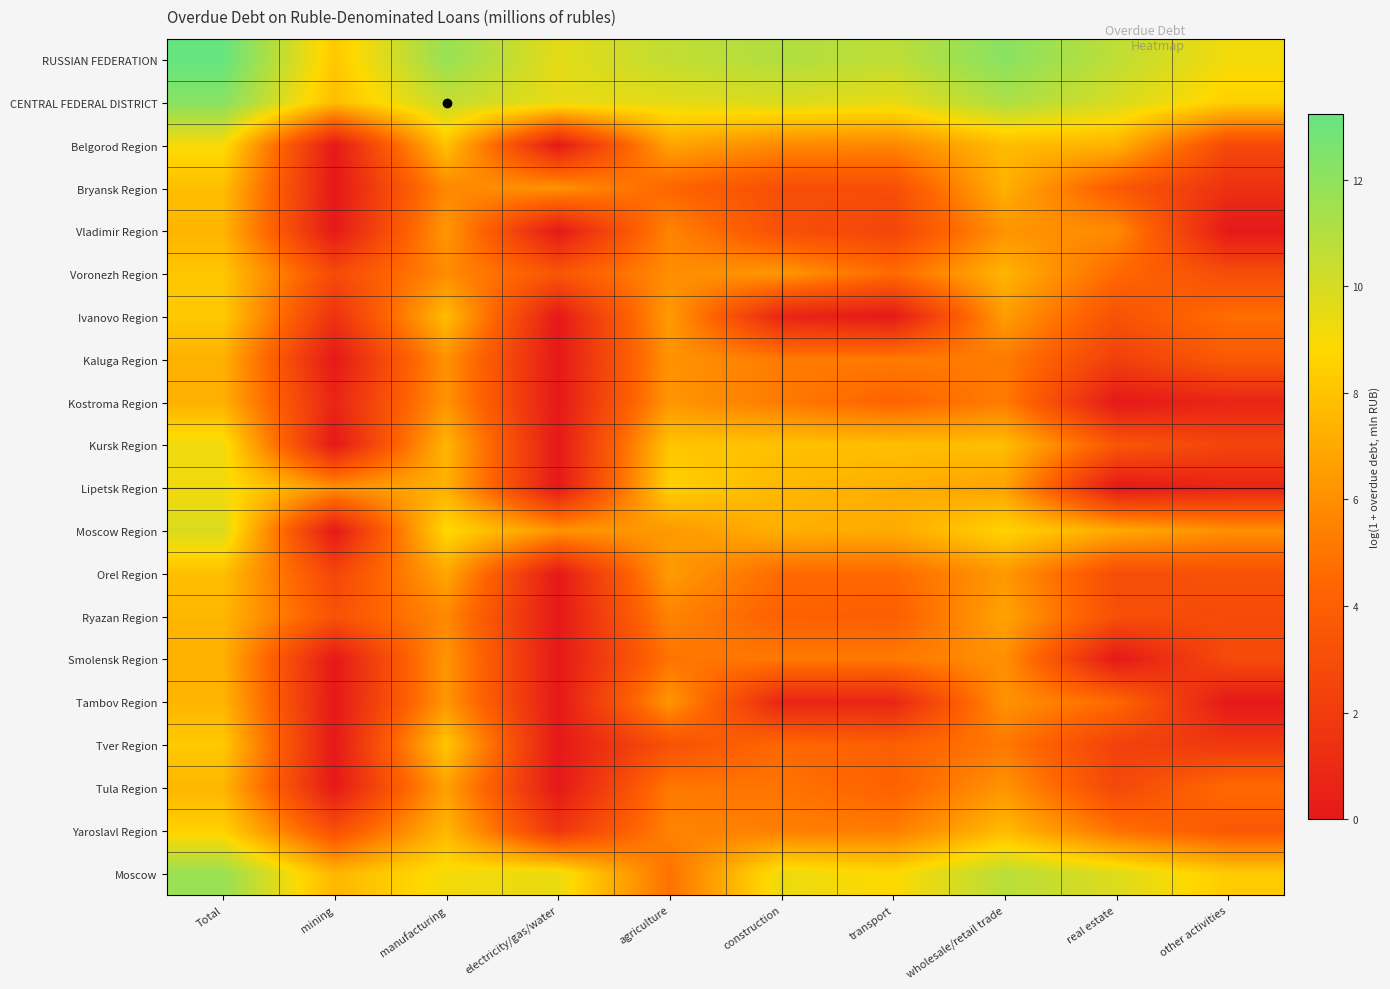

How many categories are shown in the chart?

10